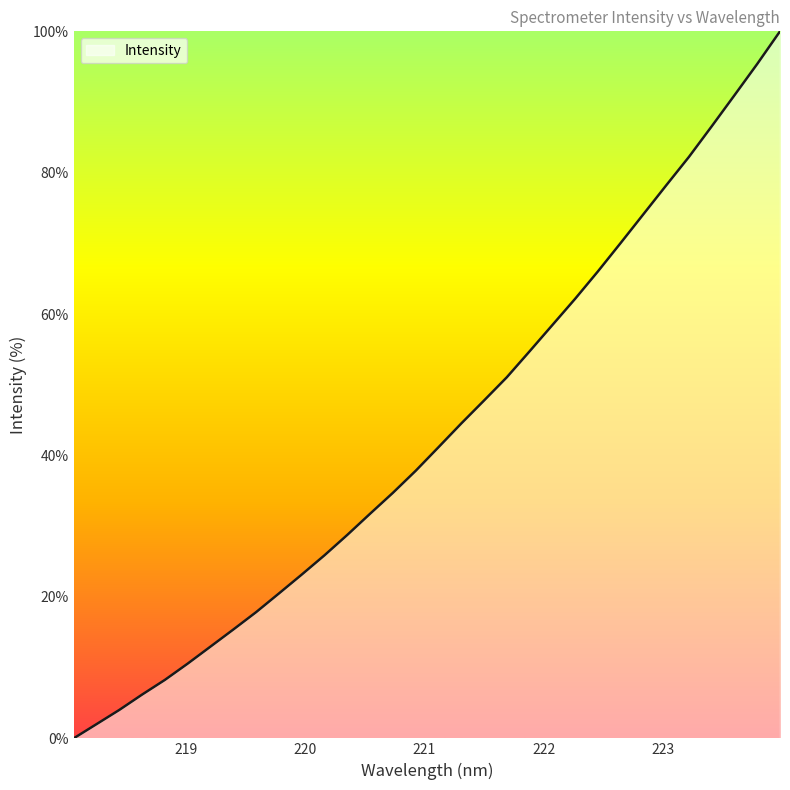

What is the greatest value displayed?

100.0